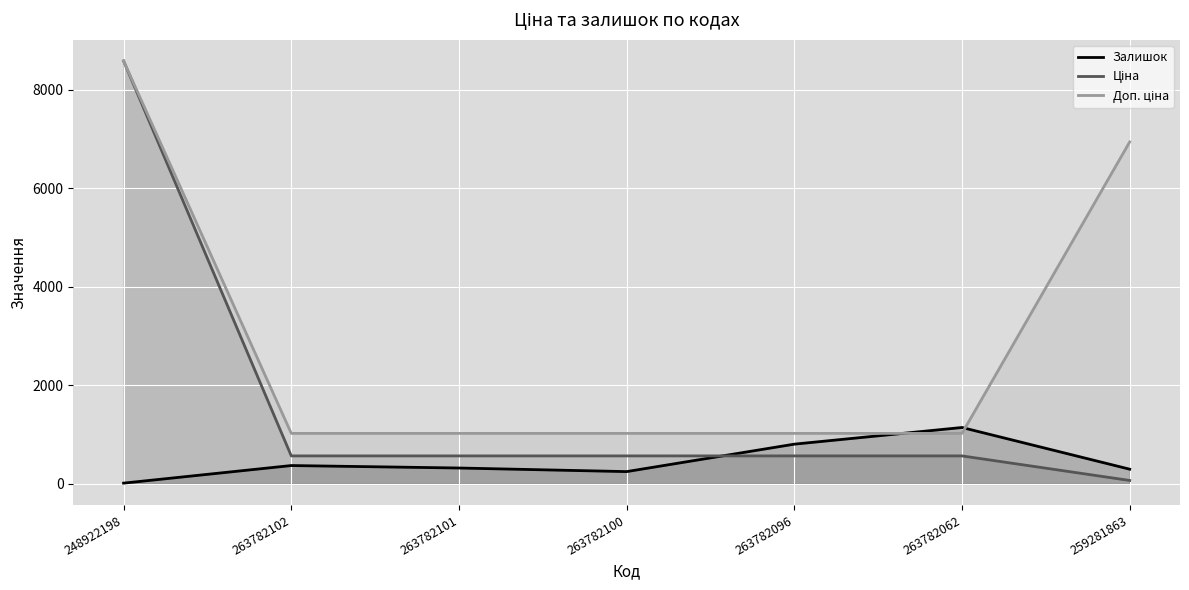

Which series has the largest range (max minus min)?

Ціна